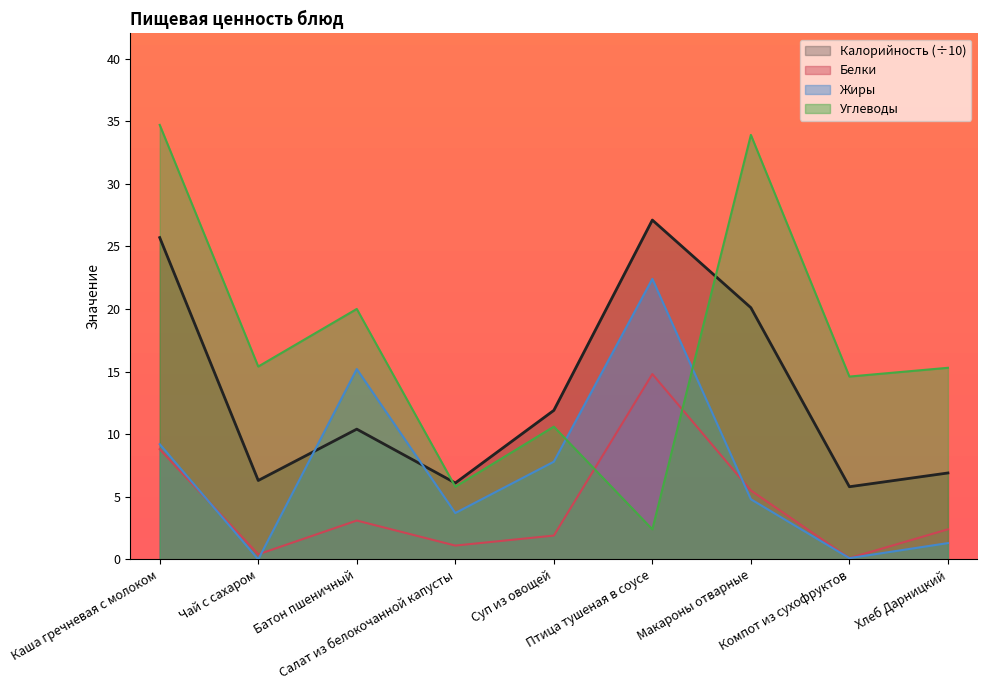

Which series ends up on top after the final intersection of Жиры and Углеводы?

Углеводы